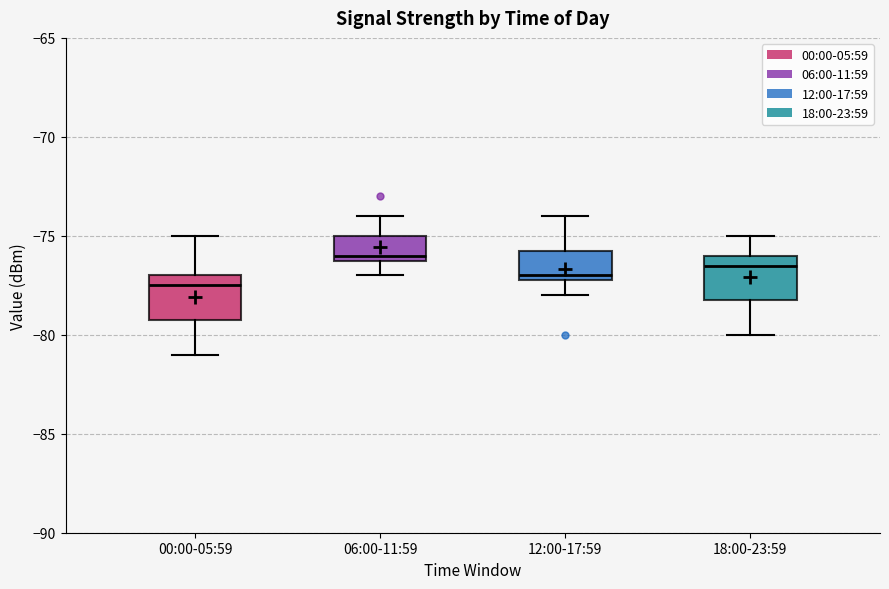

Reading left to right, transcribe this box plot: for each box, give where its median line is, the range the box spans, and where its two whiskers end, as read against the y-axis. The values are not printed on the chart, so give them approximately, as read against the axis.

00:00-05:59: median -77.5, box -79.0 to -77.0, whiskers -81.0 to -75.0
06:00-11:59: median -76.0 (just above the box's lower edge), box -76.0 to -75.0, whiskers -77.0 to -74.0
12:00-17:59: median -77.0 (just above the box's lower edge), box -77.0 to -75.5, whiskers -78.0 to -74.0
18:00-23:59: median -76.5, box -78.0 to -76.0, whiskers -80.0 to -75.0